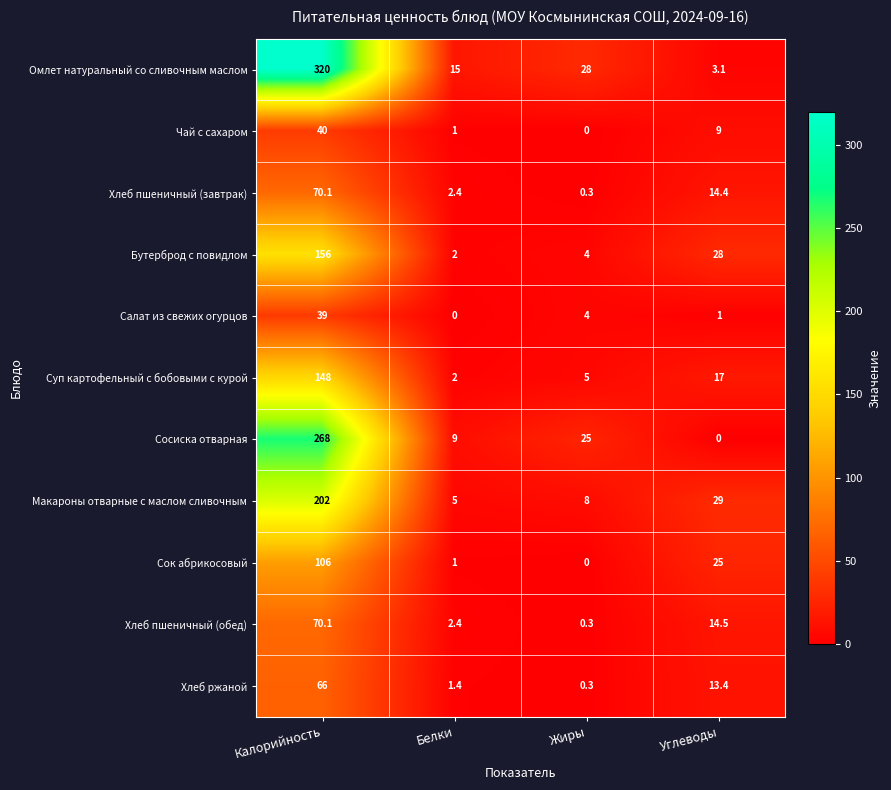

At which label does Чай с сахаром first exceed 9?

Калорийность